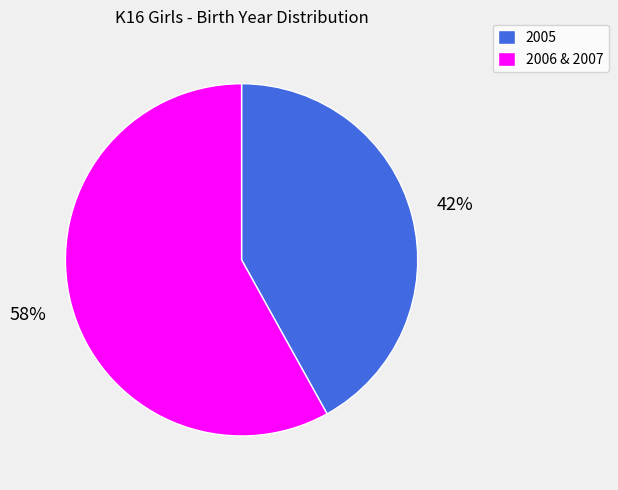

To the nearest percent, what percentage of the pie is 2005?

42%